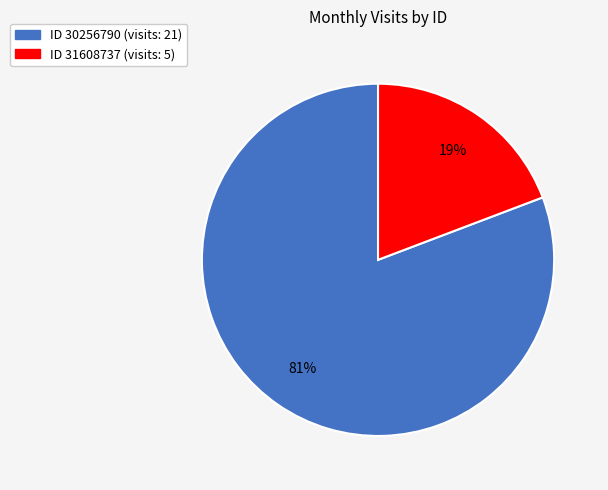

Is there a majority slice in this chart?

Yes